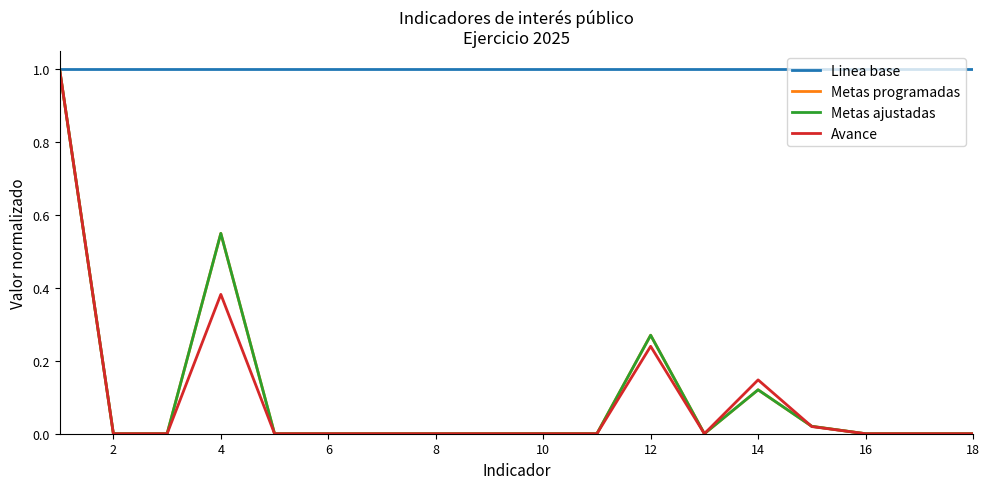

Is this an area chart (filled region under the line)?

No